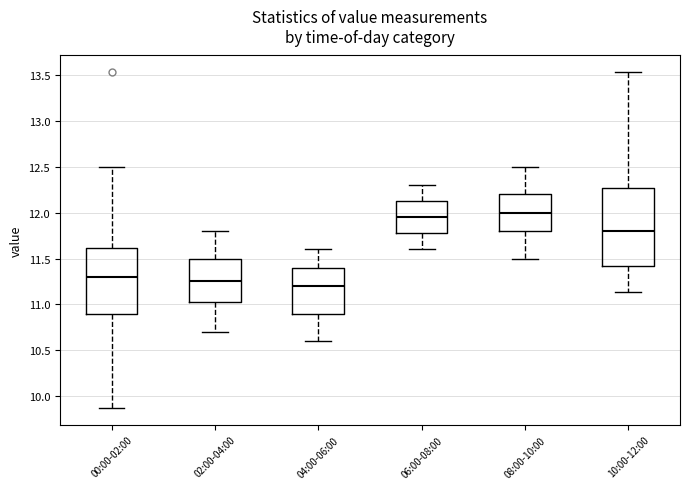

Reading left to right, transcribe this box plot: for each box, give where its median line is, the range the box spans, and where its two whiskers end, as read against the y-axis. The values are not printed on the chart, so give them approximately, as read against the axis.

00:00-02:00: median 11.30, box 10.90 to 11.60, whiskers 9.85 to 12.50
02:00-04:00: median 11.25, box 11.00 to 11.50, whiskers 10.70 to 11.80
04:00-06:00: median 11.20, box 10.90 to 11.40, whiskers 10.60 to 11.60
06:00-08:00: median 11.95, box 11.80 to 12.15, whiskers 11.60 to 12.30
08:00-10:00: median 12.00, box 11.80 to 12.20, whiskers 11.50 to 12.50
10:00-12:00: median 11.80, box 11.40 to 12.25, whiskers 11.15 to 13.55